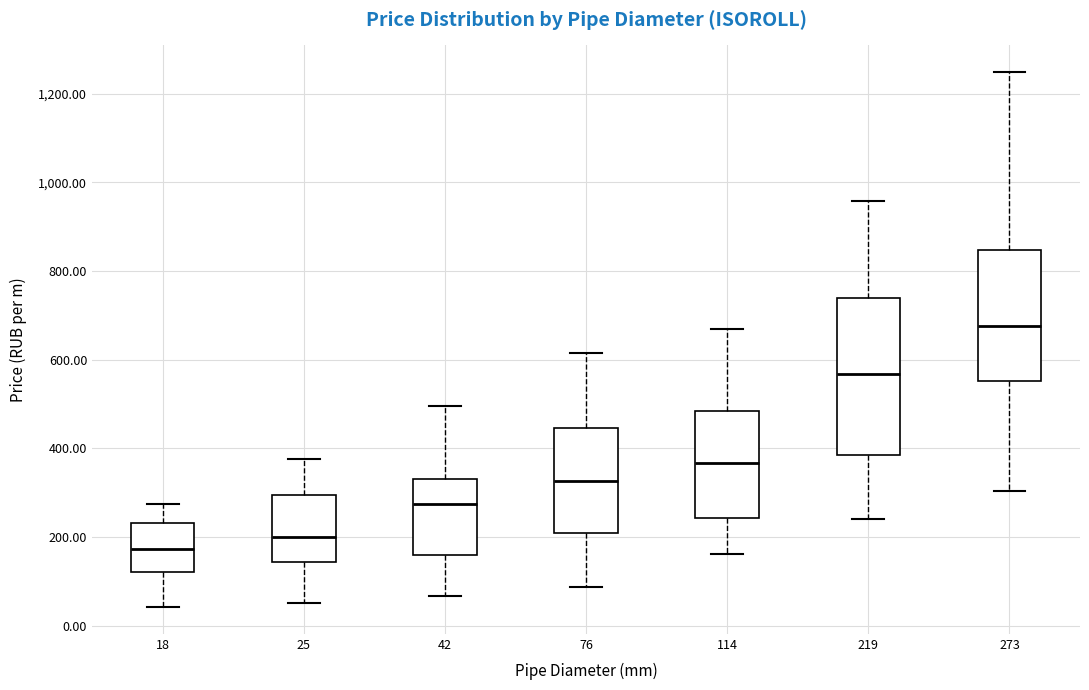

Reading left to right, read every box against the y-axis: the position of its median line, the range the box covers, and the ends of its whiskers. The values are not printed on the chart, so give them approximately, as read against the axis.

18: median 180, box 120 to 240, whiskers 40 to 280
25: median 200, box 140 to 300, whiskers 60 to 380
42: median 280, box 160 to 340, whiskers 60 to 500
76: median 320, box 200 to 440, whiskers 80 to 620
114: median 360, box 240 to 480, whiskers 160 to 660
219: median 560, box 380 to 740, whiskers 240 to 960
273: median 680, box 560 to 840, whiskers 300 to 1240